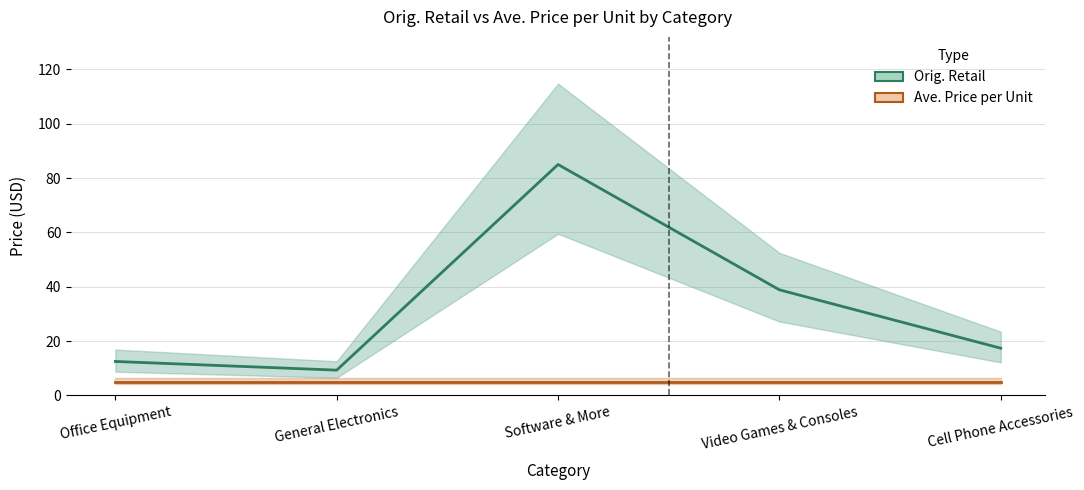

Reading left to right, extract all data points from this chart.

Orig. Retail: Office Equipment=12.5	General Electronics=9.3	Software & More=85.0	Video Games & Consoles=38.9	Cell Phone Accessories=17.4
Ave. Price per Unit: Office Equipment=5.1	General Electronics=5.1	Software & More=5.1	Video Games & Consoles=5.1	Cell Phone Accessories=5.1